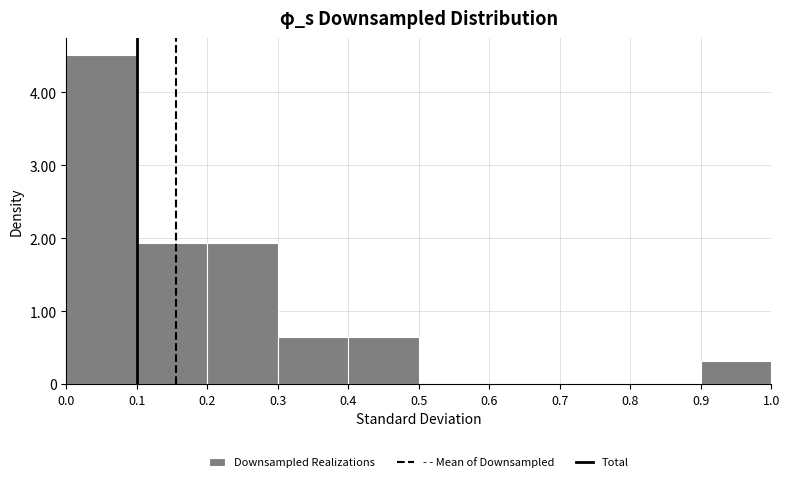

What is the height of the bar covering 0.1 to 0.2 on the x-axis? The values are not printed on the chart, so give them approximately, as read against the axis.

1.9